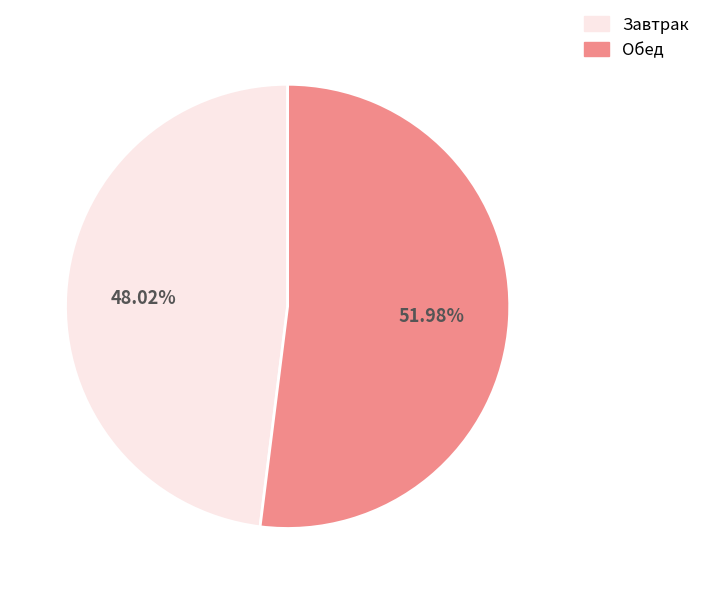

Is there a majority slice in this chart?

Yes